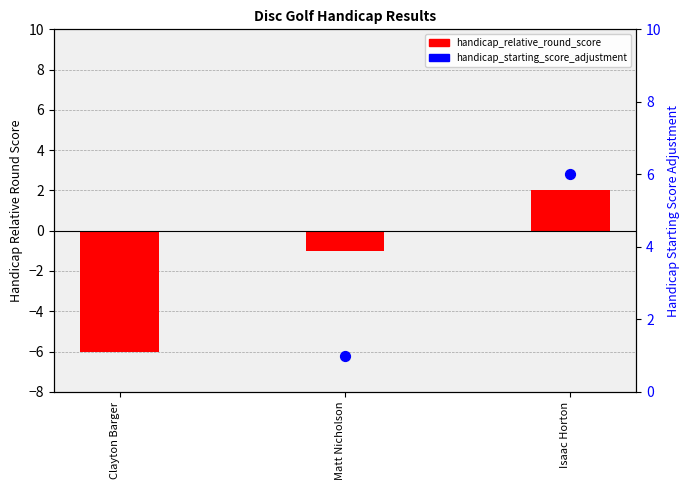

Which series reaches the maximum Y coordinate?

handicap_starting_score_adjustment